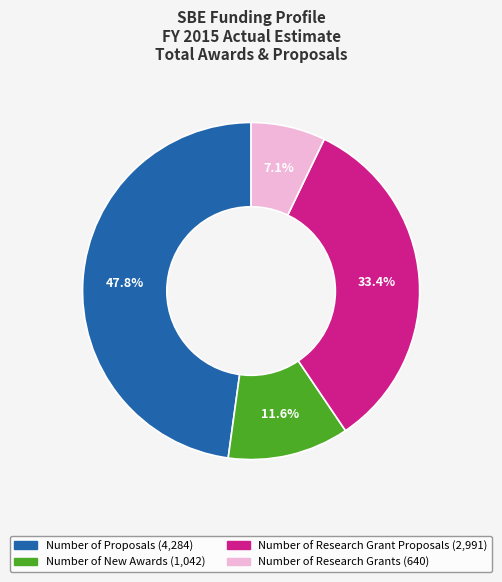

Is there a majority slice in this chart?

No